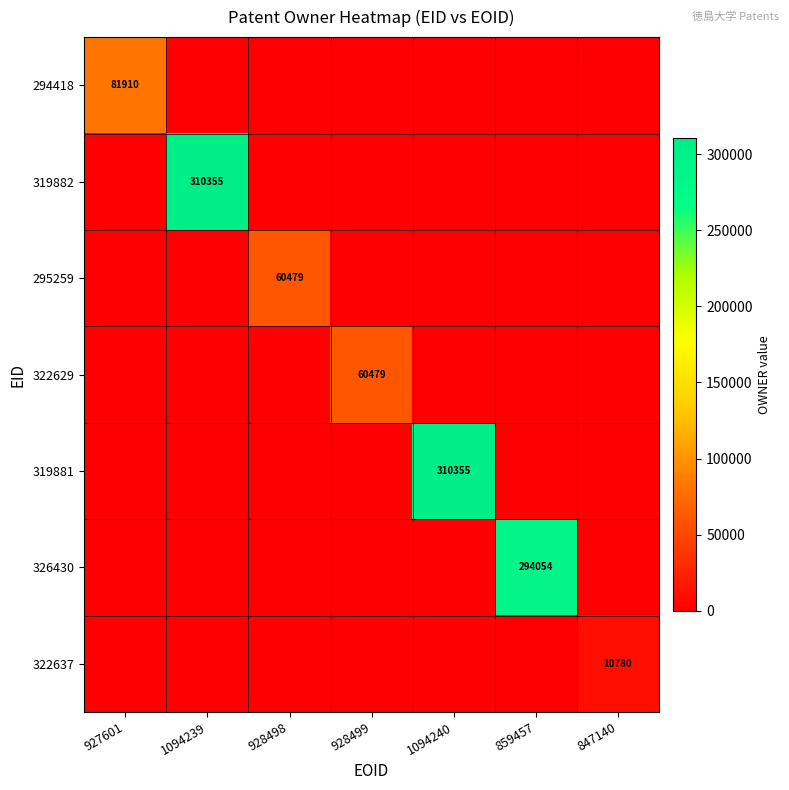

The 294418 series shows 20252 at 927601. True or false?

False